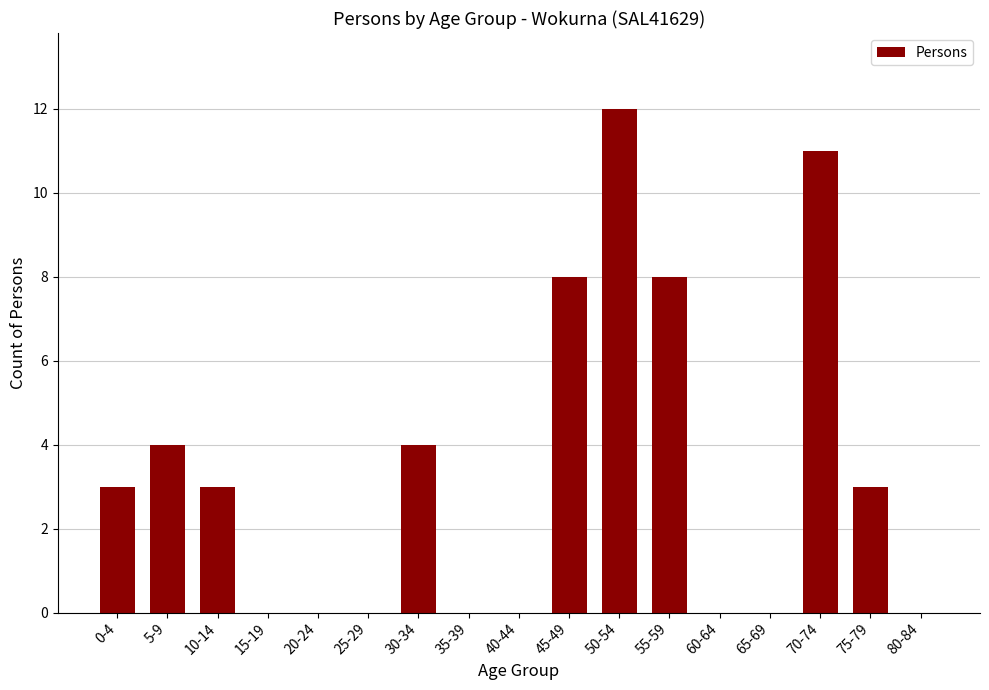

What is the sum of the values at 80-84 and 5-9?

4